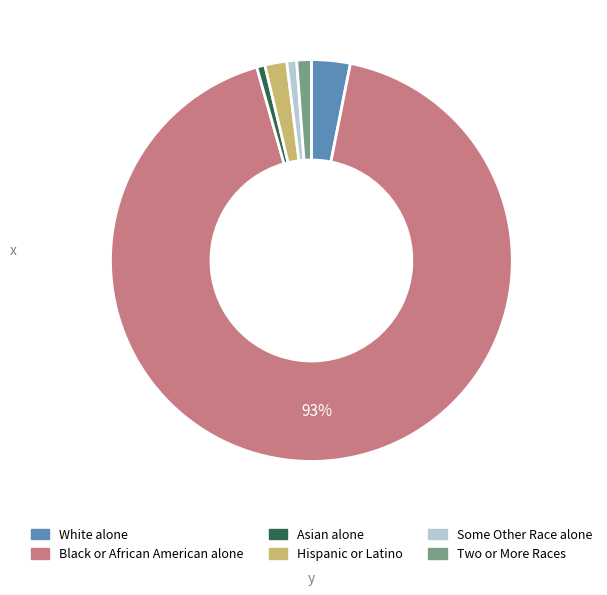

What percentage is the Asian alone slice, to the nearest percent?

1%